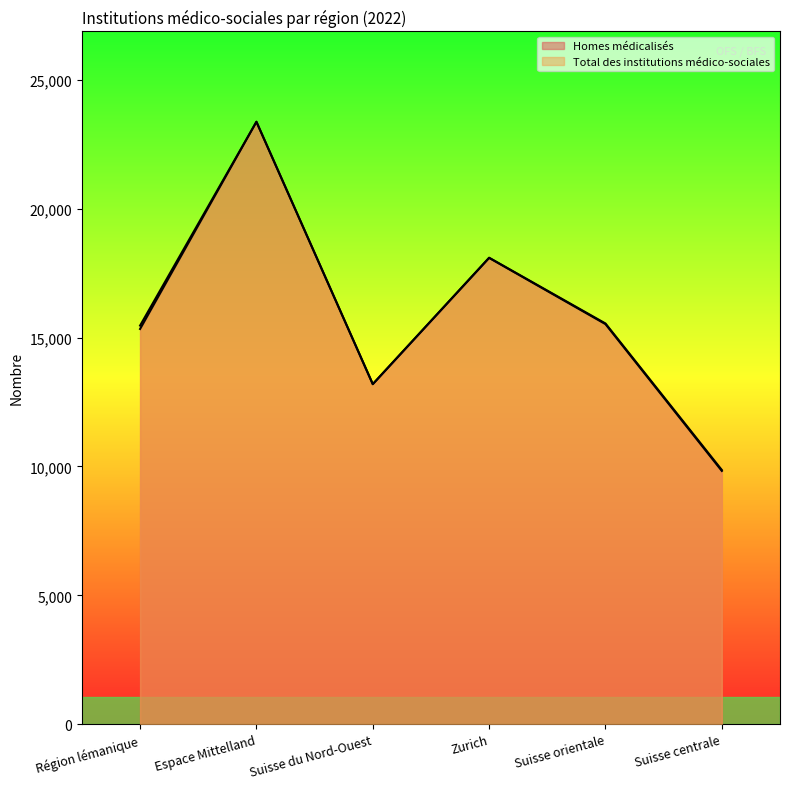

At which category is the sum across all series the highest?

Espace Mittelland